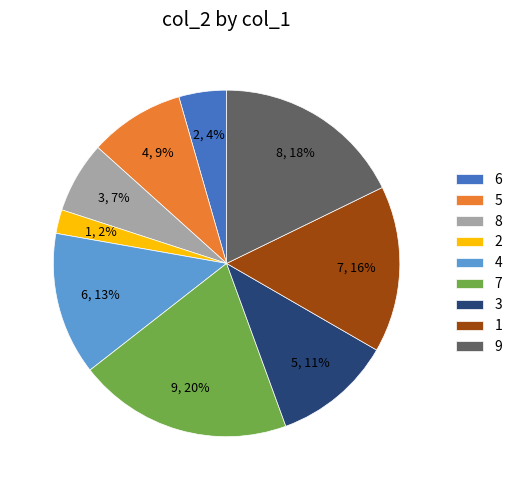

Approximately how many times larger is the value at 9 compared to 1?

1.1